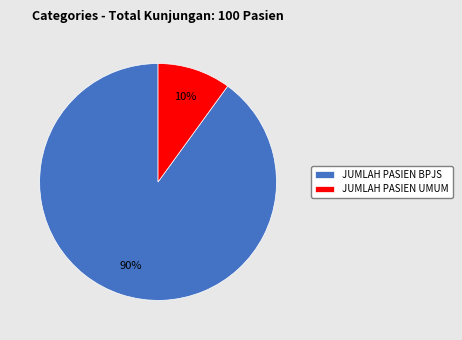

To the nearest percent, what is the difference between the largest and smallest slice percentages?

80%